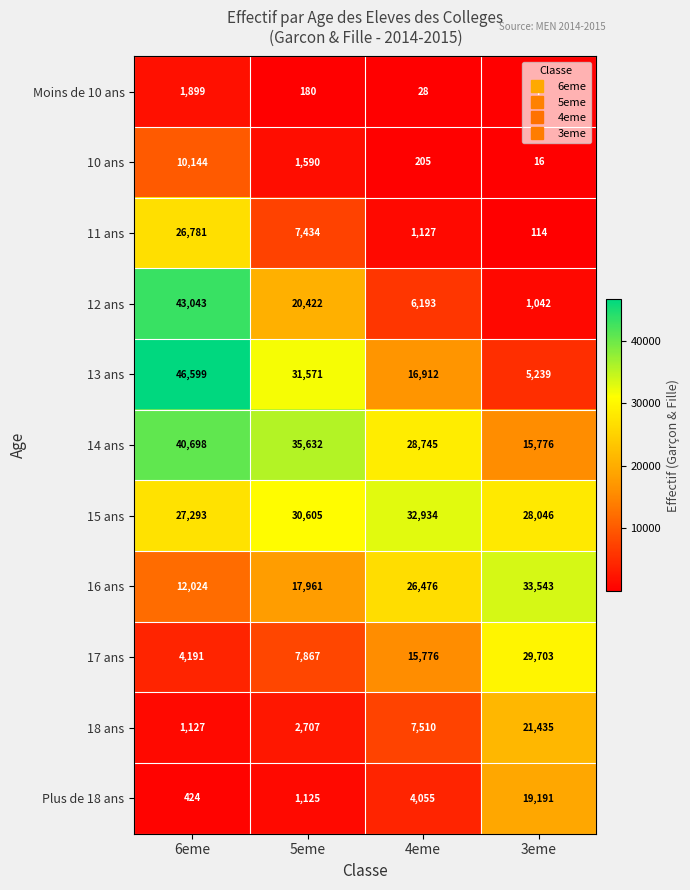

What is the sum of all 11 ans values?

35456